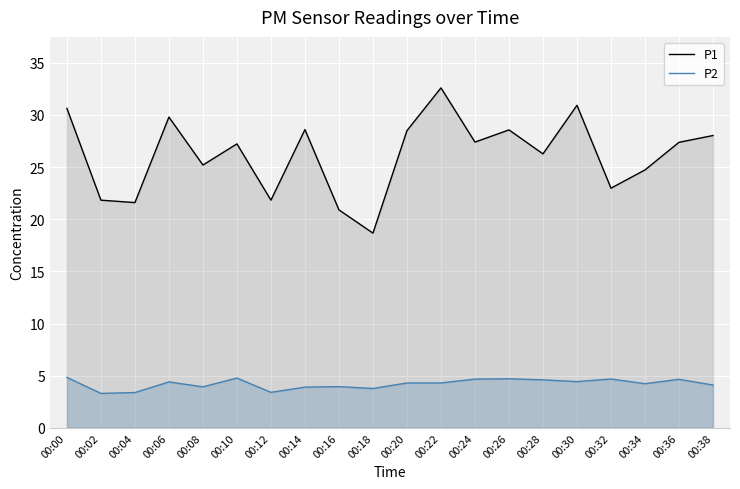

Where is the first local maximum for P1?

00:06